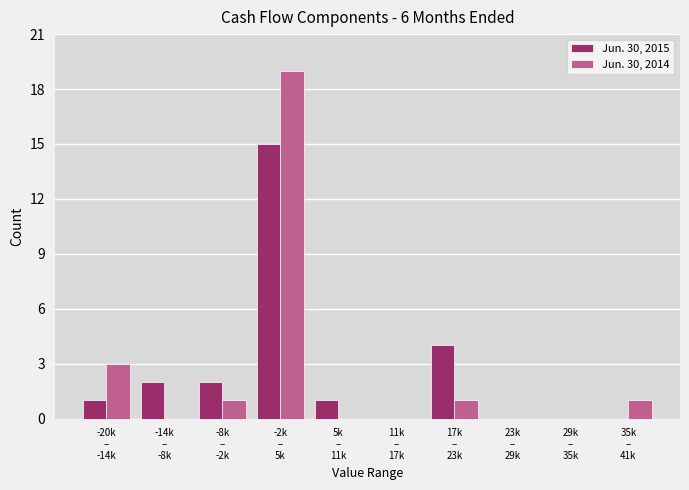

What is the sum of all Jun. 30, 2015 values?

25